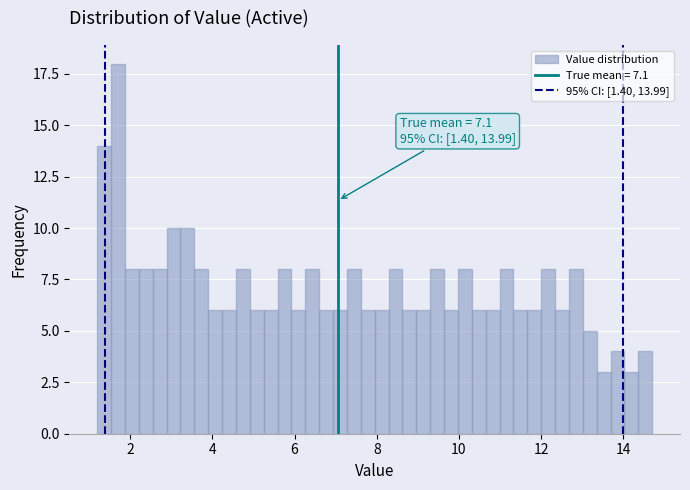

Around what value on the x-axis is the tallest bar? Give the approximate position of its centre, as read against the axis.

1.8